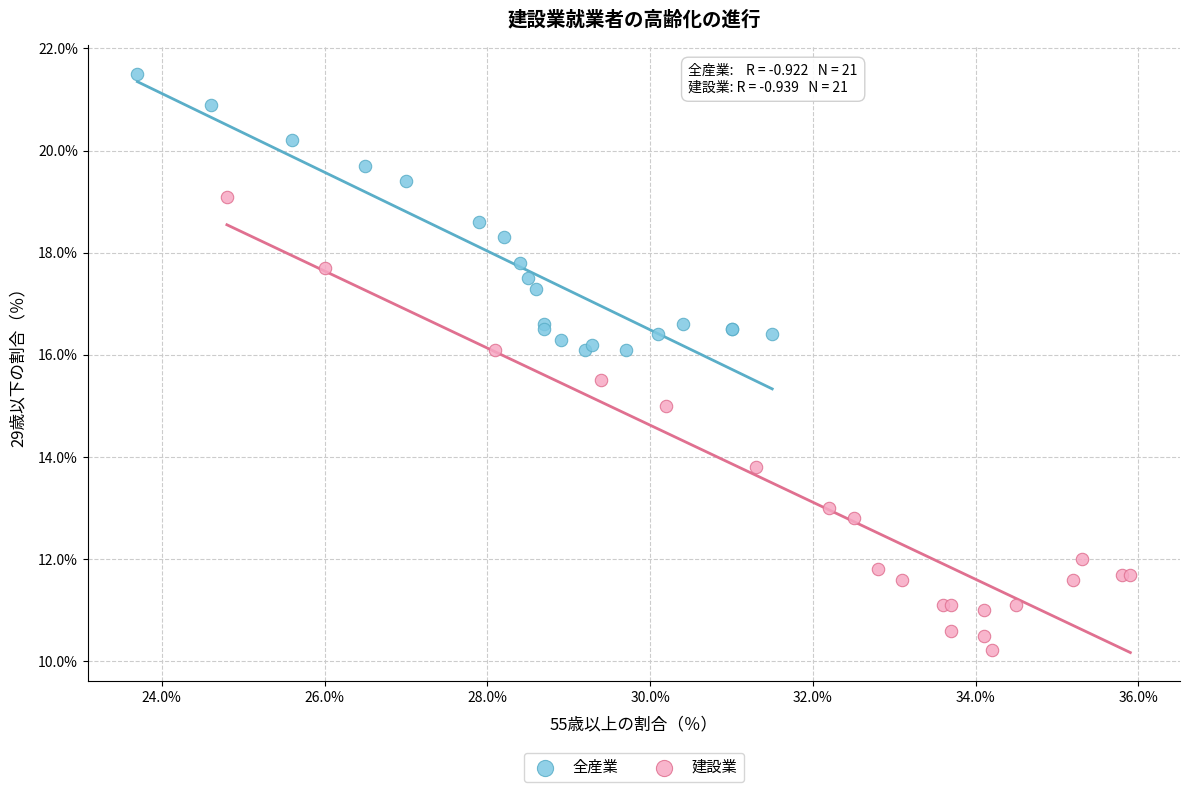

Which series contains the lowest Y value?

建設業